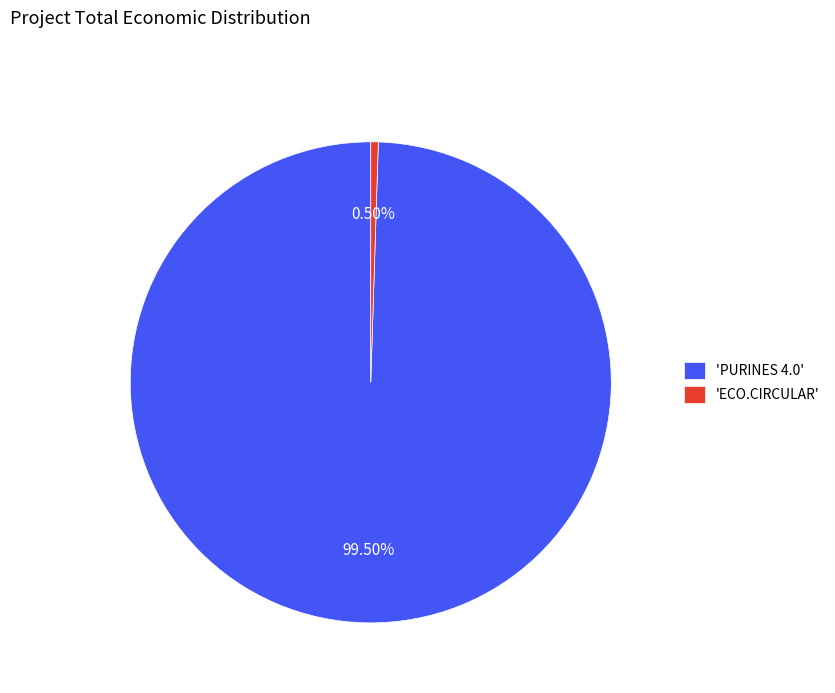

What is the majority slice?

'PURINES 4.0'